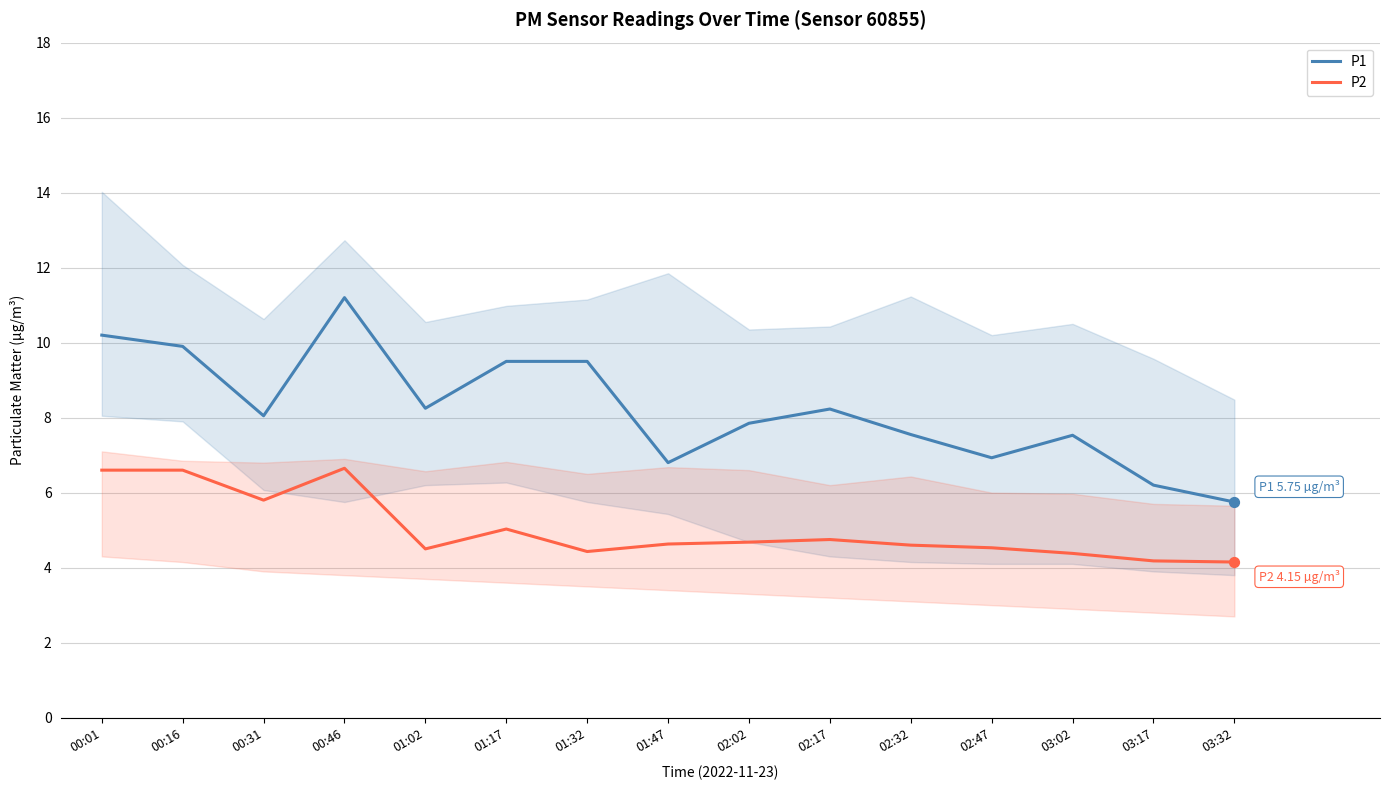

Which series has the largest total across all categories?

P1